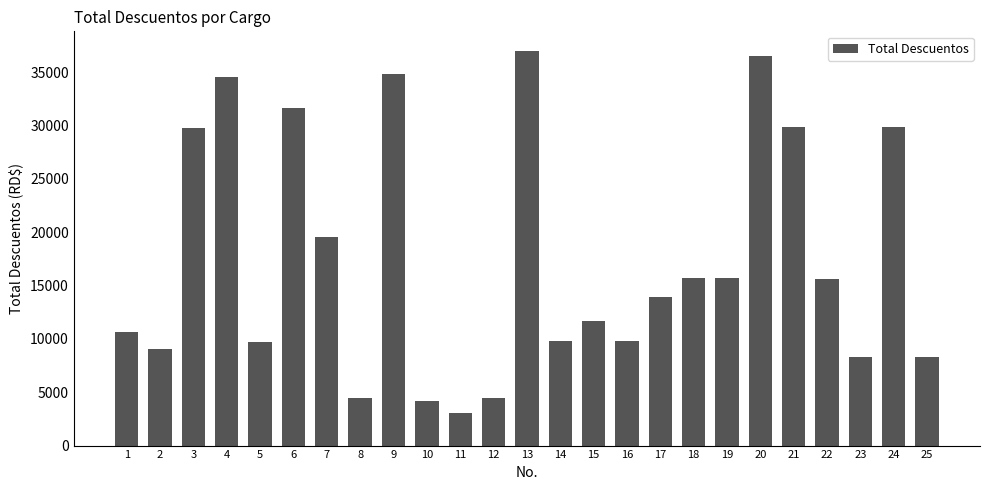

What is the difference between the maximum and minimum values?

33934.4